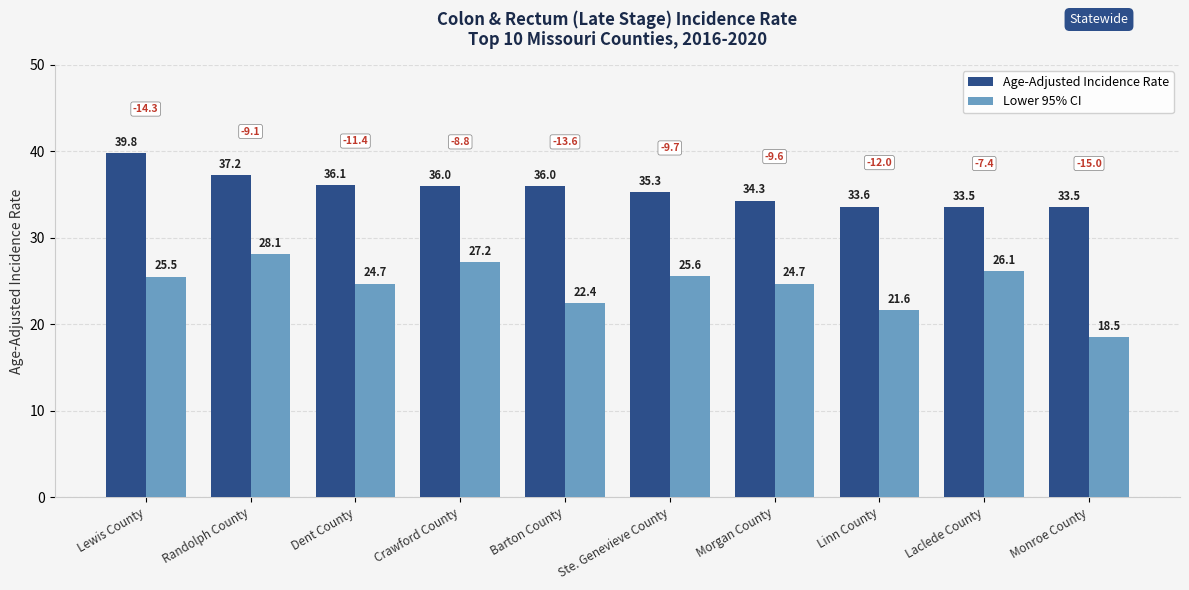

What is the minimum value for Age-Adjusted Incidence Rate?

33.5